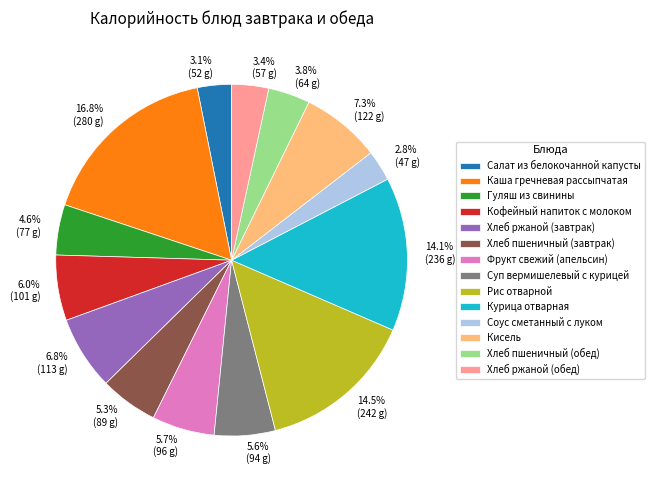

To the nearest percent, what portion does Гуляш из свинины represent?

5%